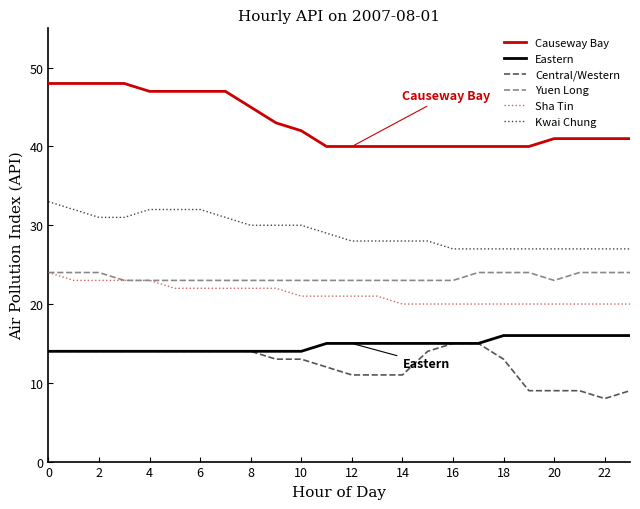

What is the greatest value displayed?

48